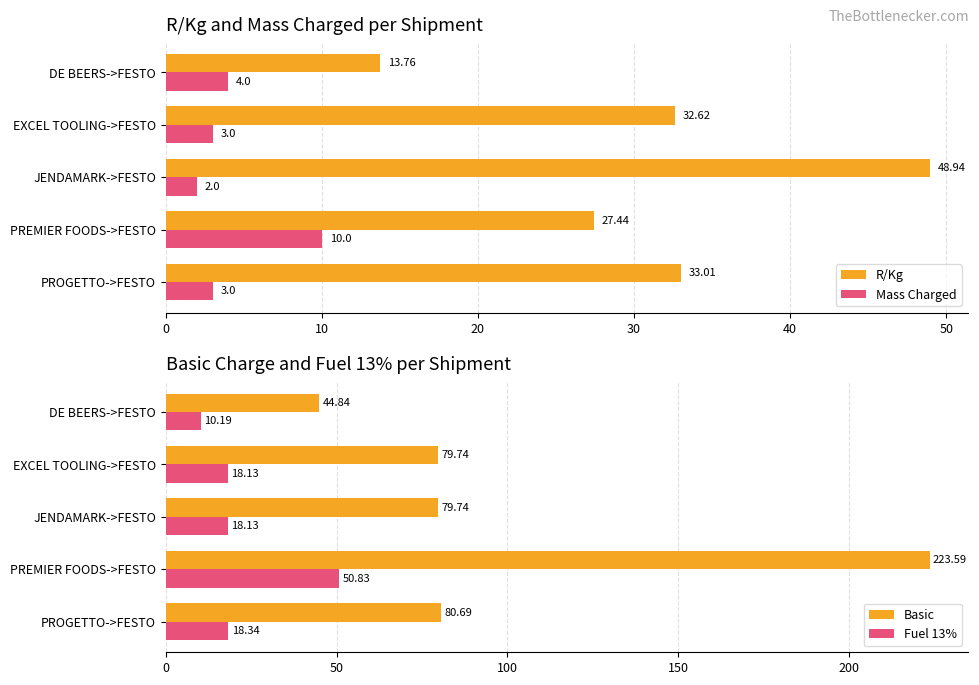

What is the difference between the R/Kg values at JENDAMARK->FESTO and PREMIER FOODS->FESTO?

21.5